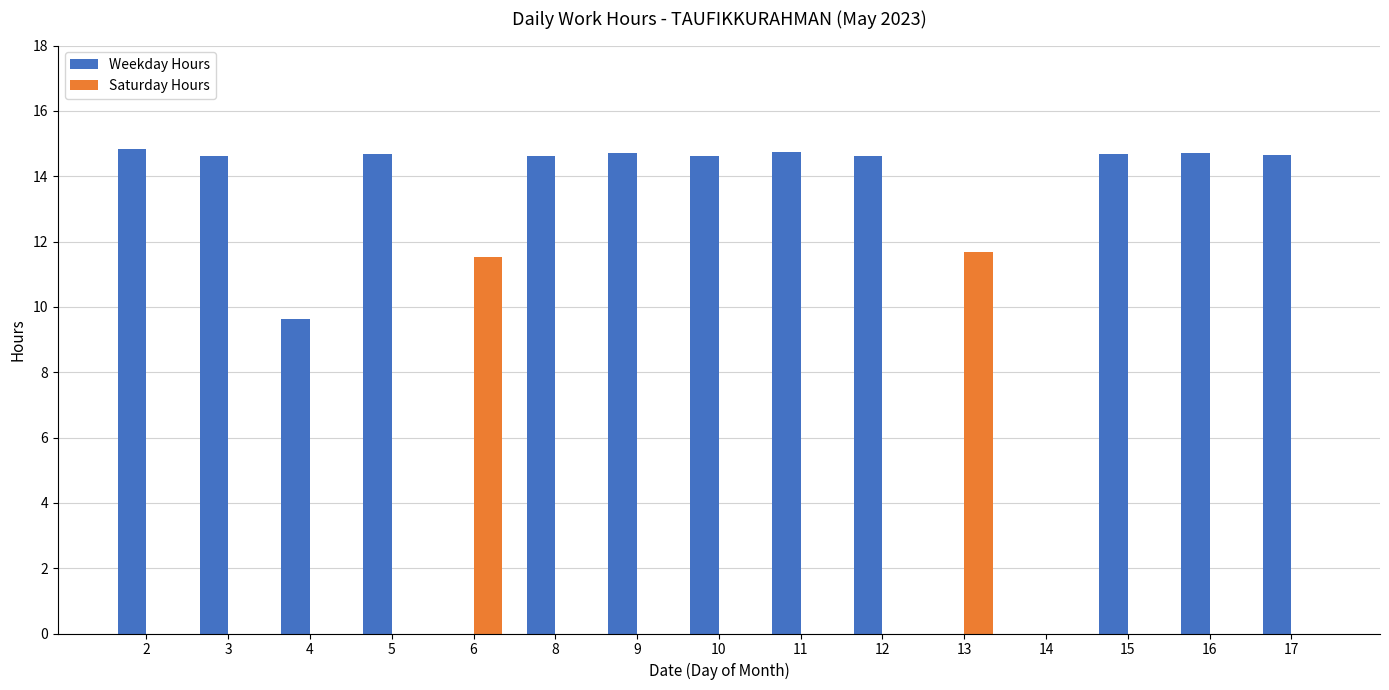

Is it true that Saturday Hours equals 5.2 at 4?

False